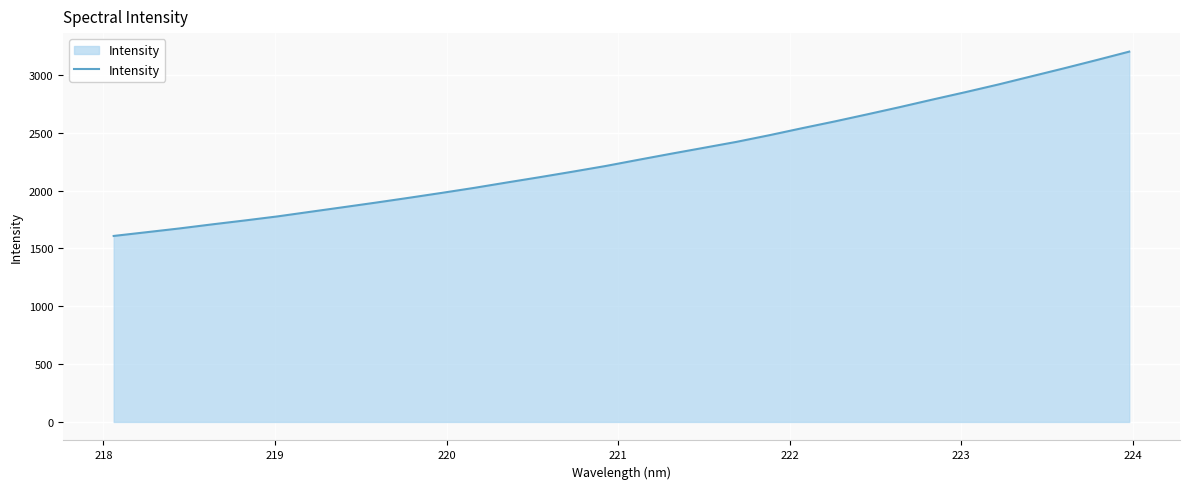

What is the minimum value shown in the chart?

1607.6